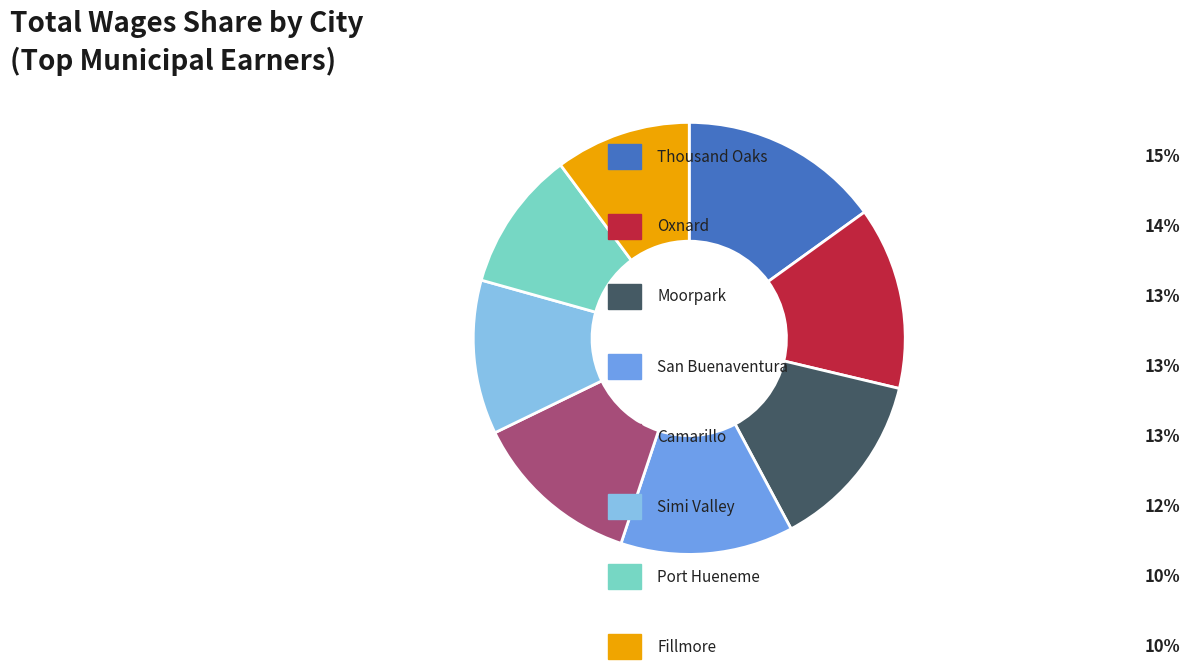

Does any single category account for the majority?

No